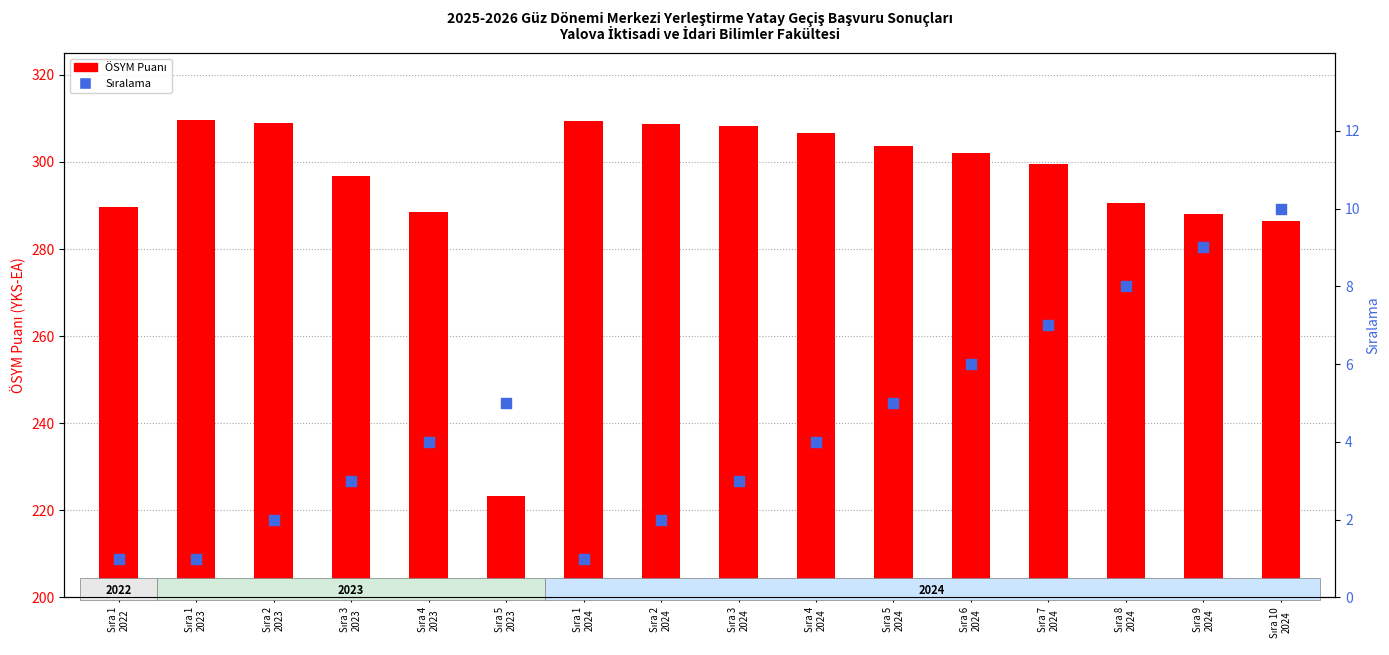

At which category is the sum across all series the highest?

Sıra 3
2024